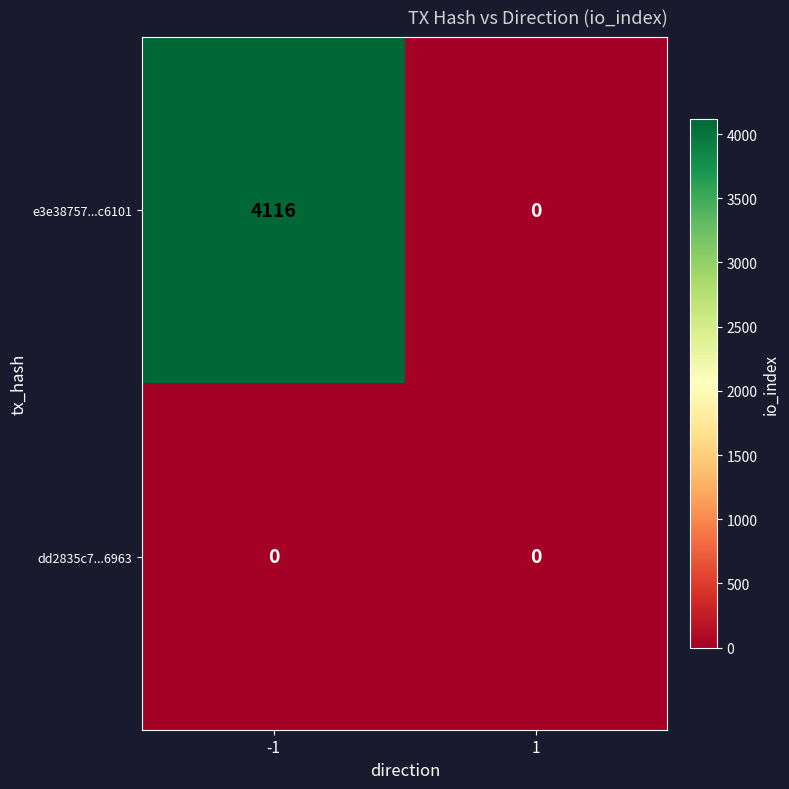

List the series in order of their peak value, lowest first.

dd2835c7...6963, e3e38757...c6101